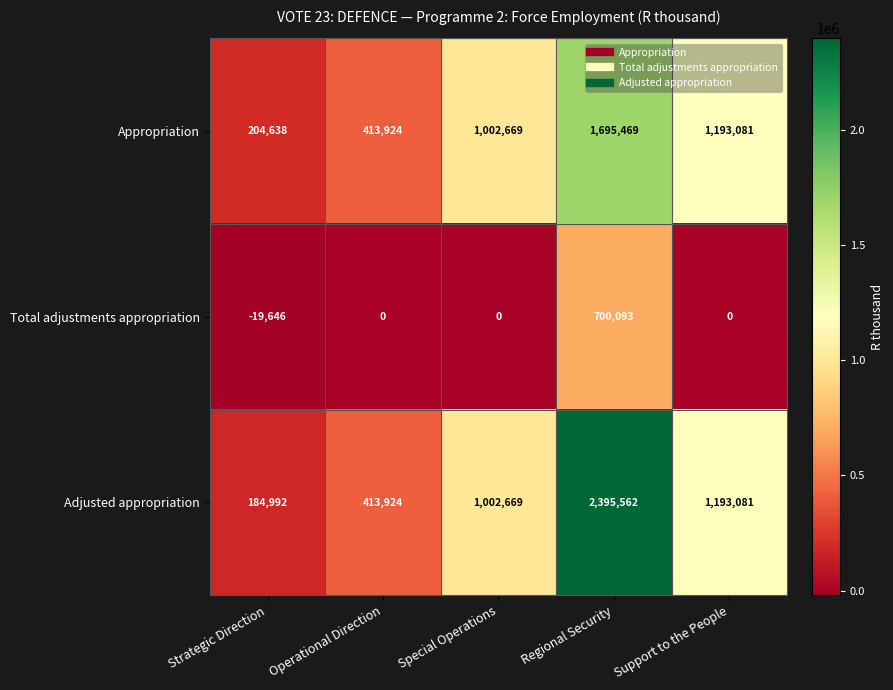

Reading left to right, list all the values displayed in this chart.

Appropriation: 204638	413924	1002669	1695469	1193081
Total adjustments appropriation: -19646	0	0	700093	0
Adjusted appropriation: 184992	413924	1002669	2395562	1193081